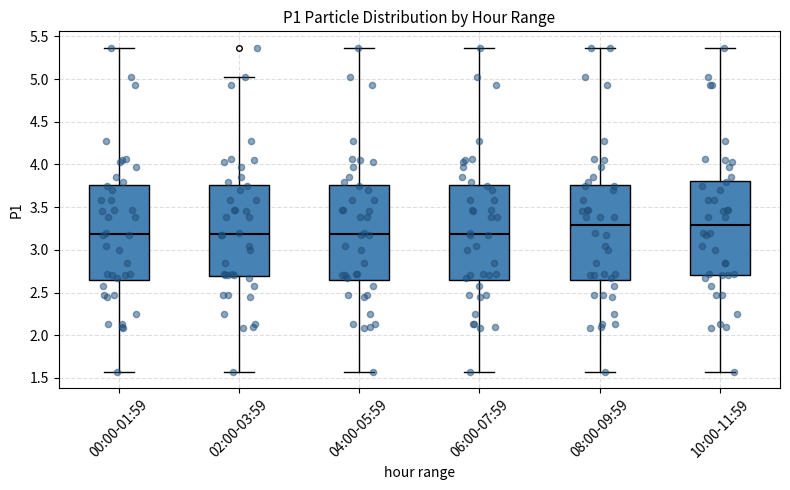

Reading left to right, transcribe this box plot: for each box, give where its median line is, the range the box spans, and where its two whiskers end, as read against the y-axis. The values are not printed on the chart, so give them approximately, as read against the axis.

00:00-01:59: median 3.20, box 2.65 to 3.75, whiskers 1.55 to 5.35
02:00-03:59: median 3.20, box 2.70 to 3.75, whiskers 1.55 to 5.05
04:00-05:59: median 3.20, box 2.65 to 3.75, whiskers 1.55 to 5.35
06:00-07:59: median 3.20, box 2.65 to 3.75, whiskers 1.55 to 5.35
08:00-09:59: median 3.30, box 2.65 to 3.75, whiskers 1.55 to 5.35
10:00-11:59: median 3.30, box 2.70 to 3.80, whiskers 1.55 to 5.35